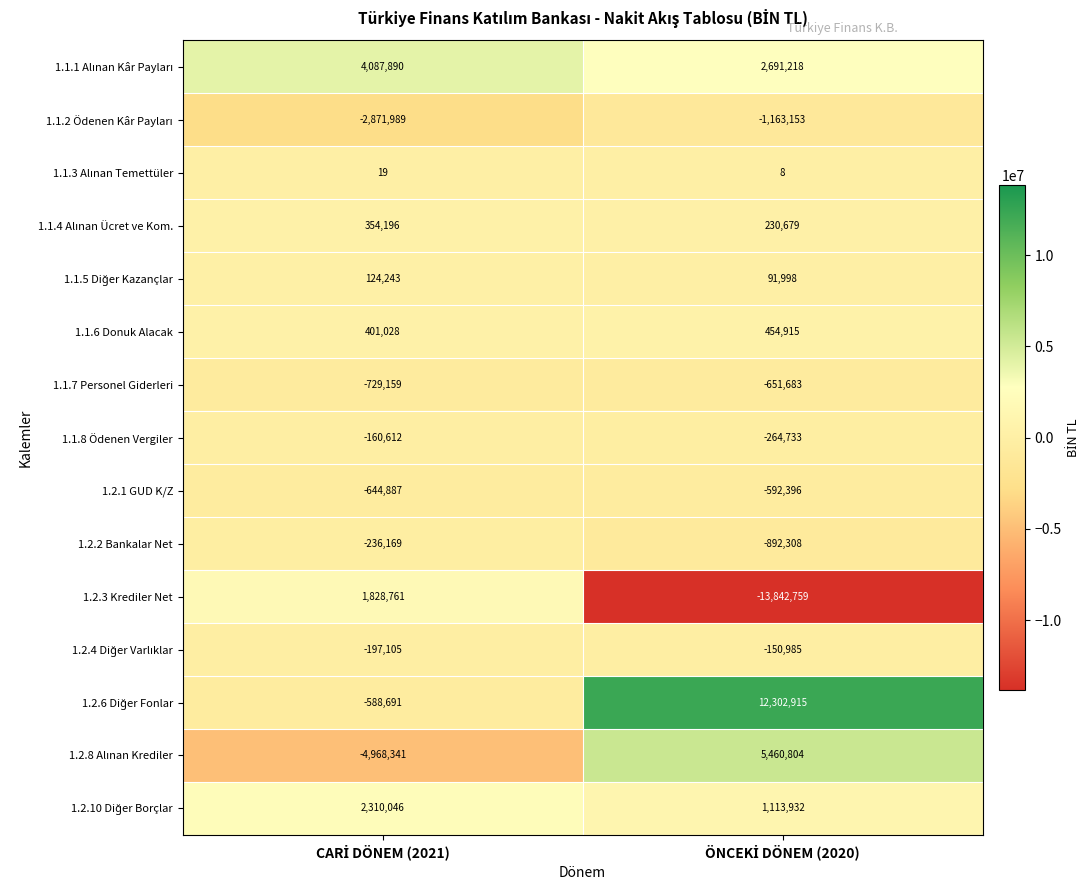

Which series has the largest range (max minus min)?

1.2.3 Krediler Net